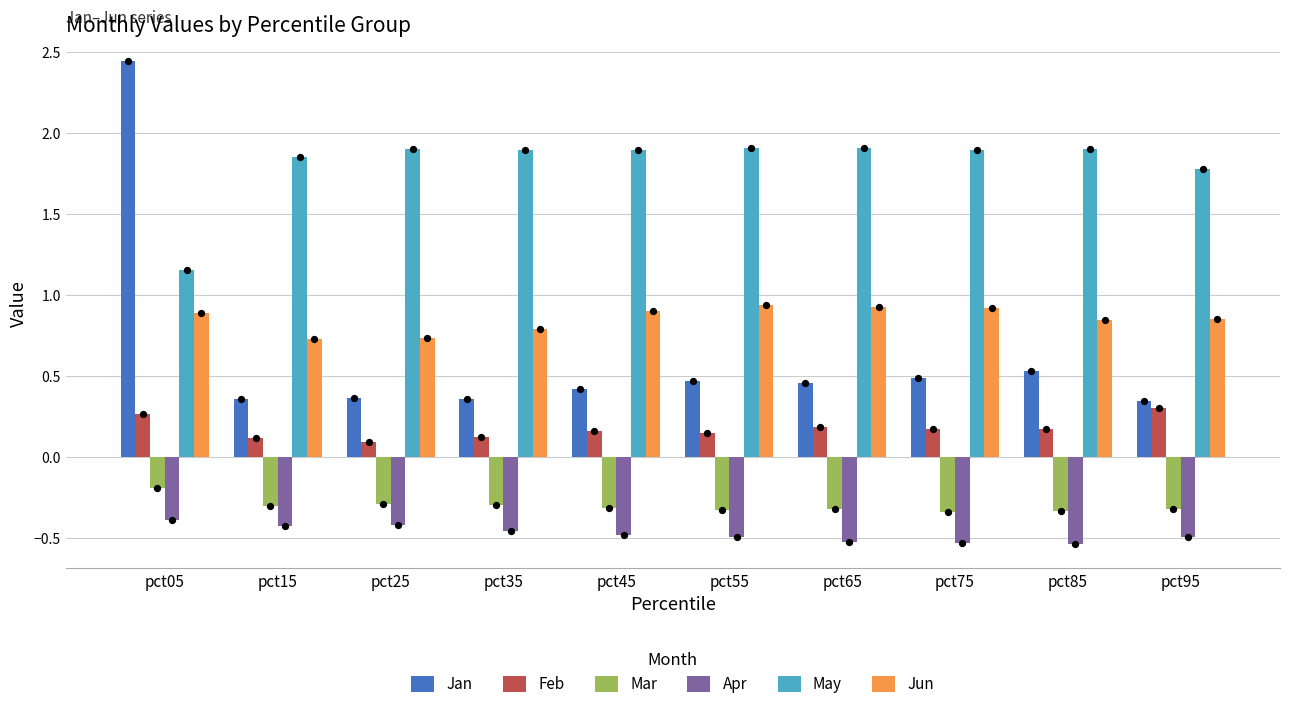

At how many categories does at least one series exceed 1?

10